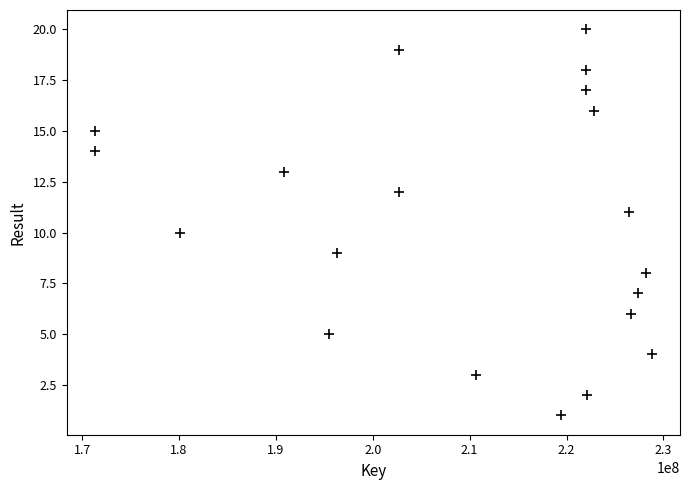

What is the range of X values (max minus min)?

57554114